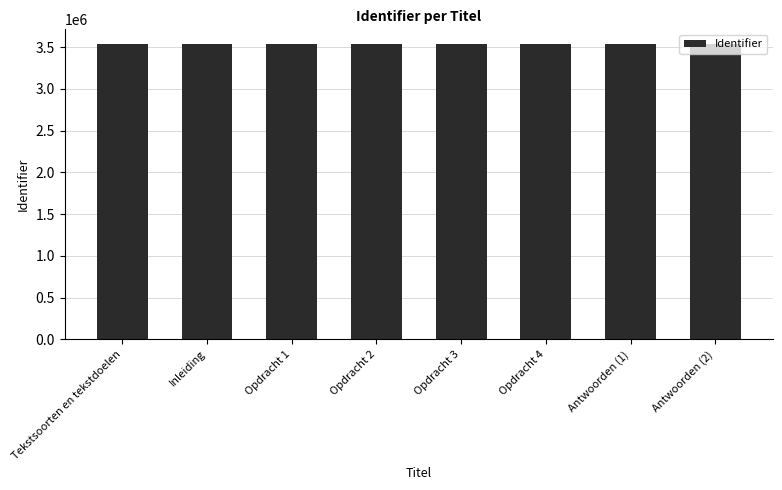

What is the value of the 4th bar from the left?

3537339